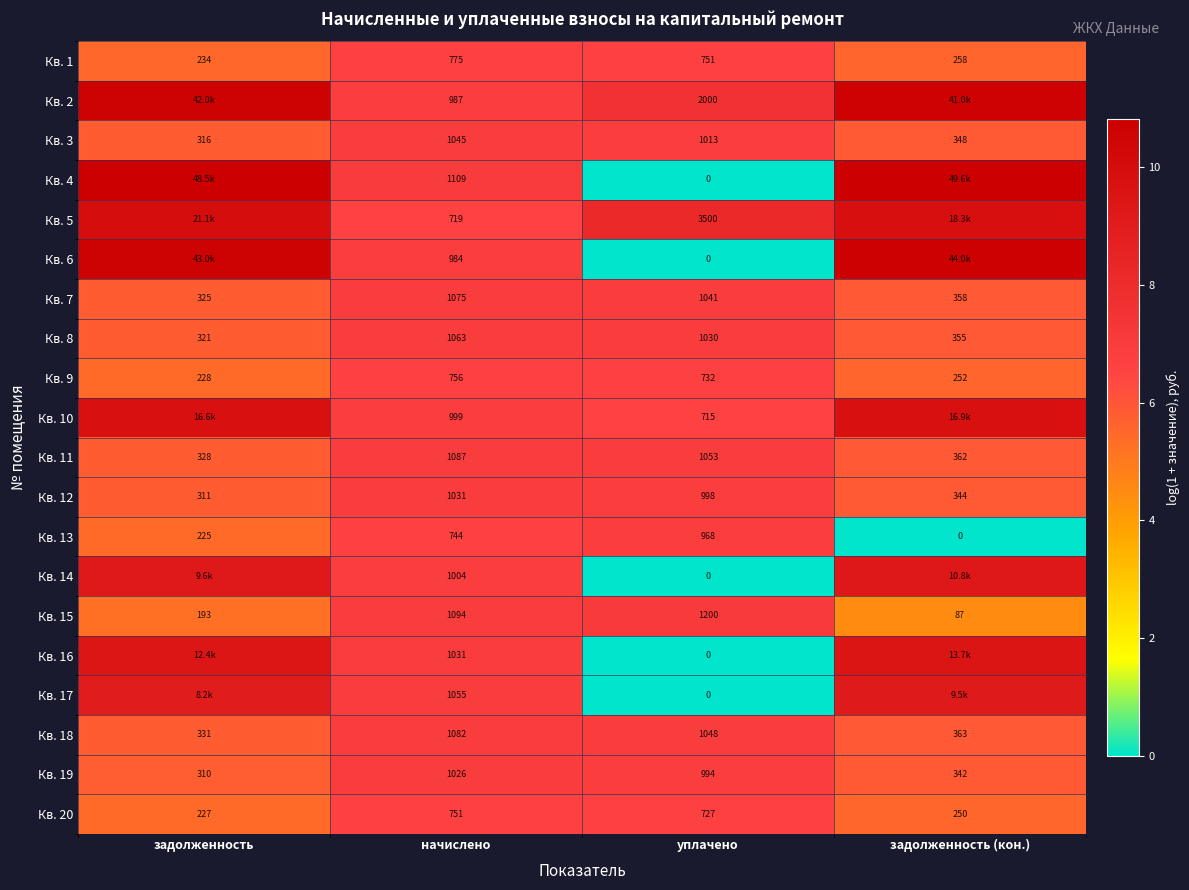

At which label does Кв. 20 first exceed 727?

начислено